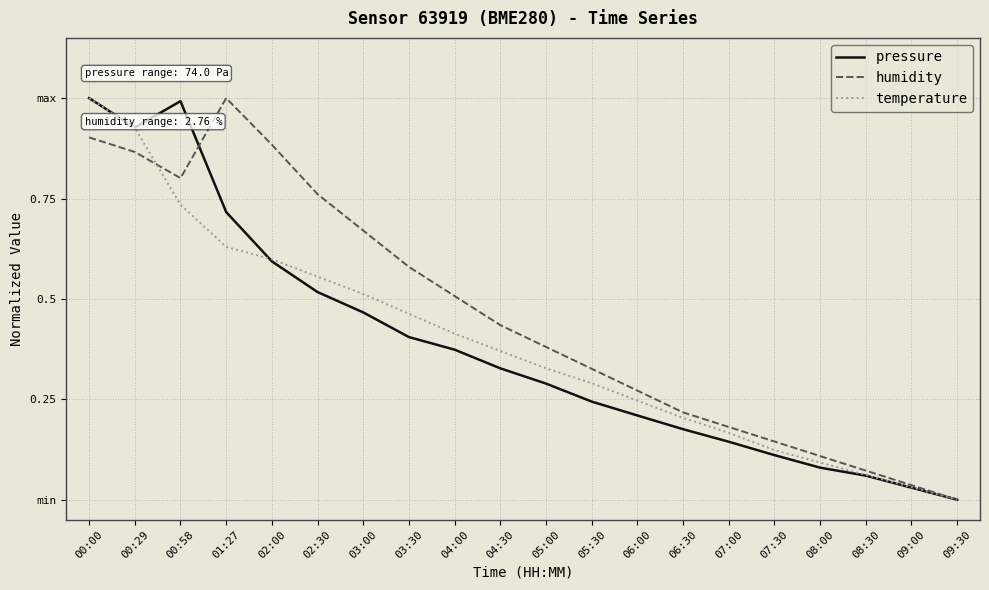

What are all the series names shown in the legend?

pressure, humidity, temperature